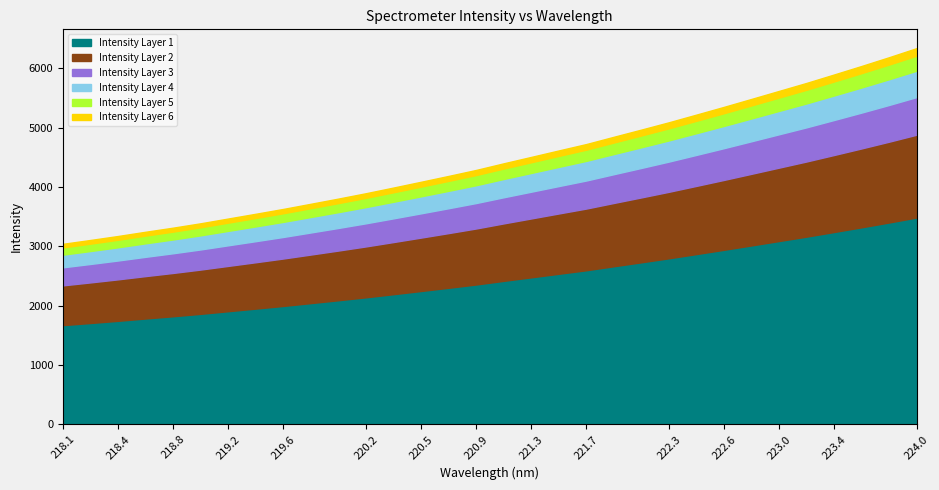

How many categories are shown in the chart?

32